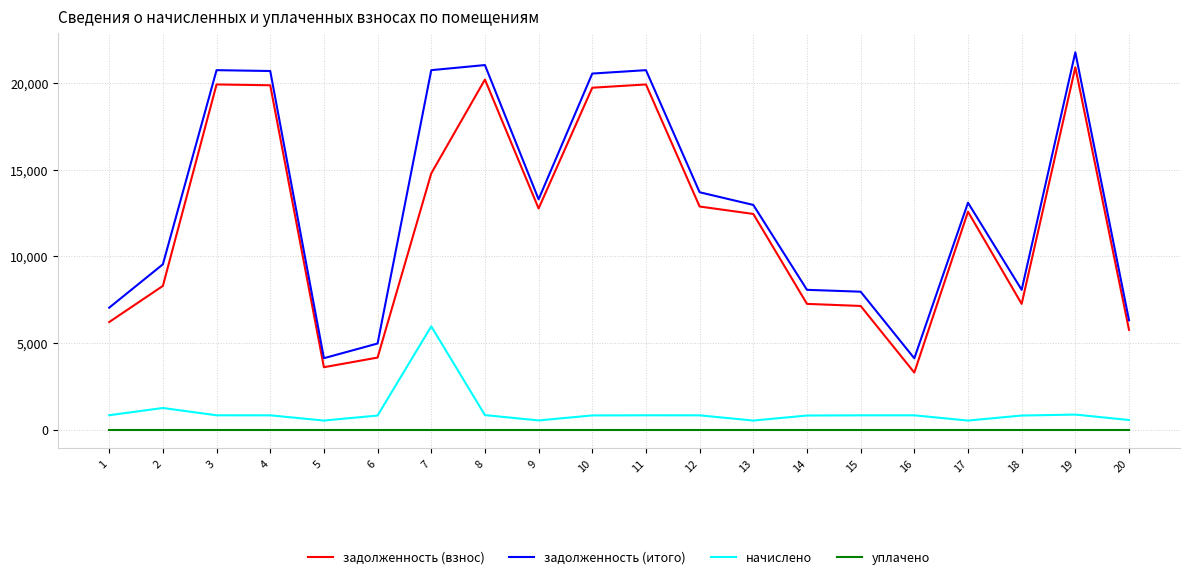

Between 13 and 14, which series saw the biggest shift?

задолженность (взнос)